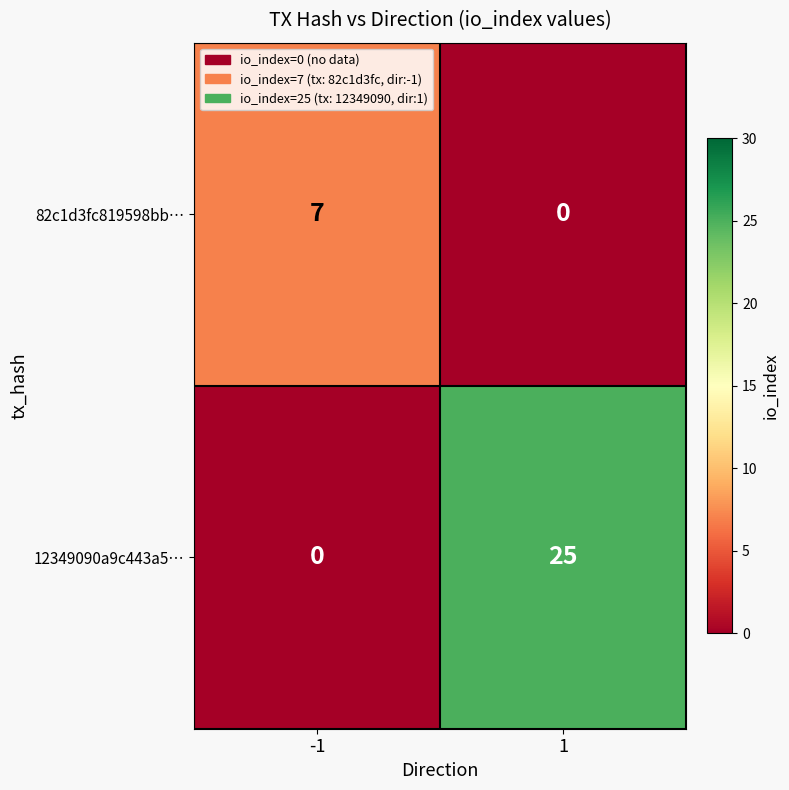

What is the maximum value shown in the chart?

25